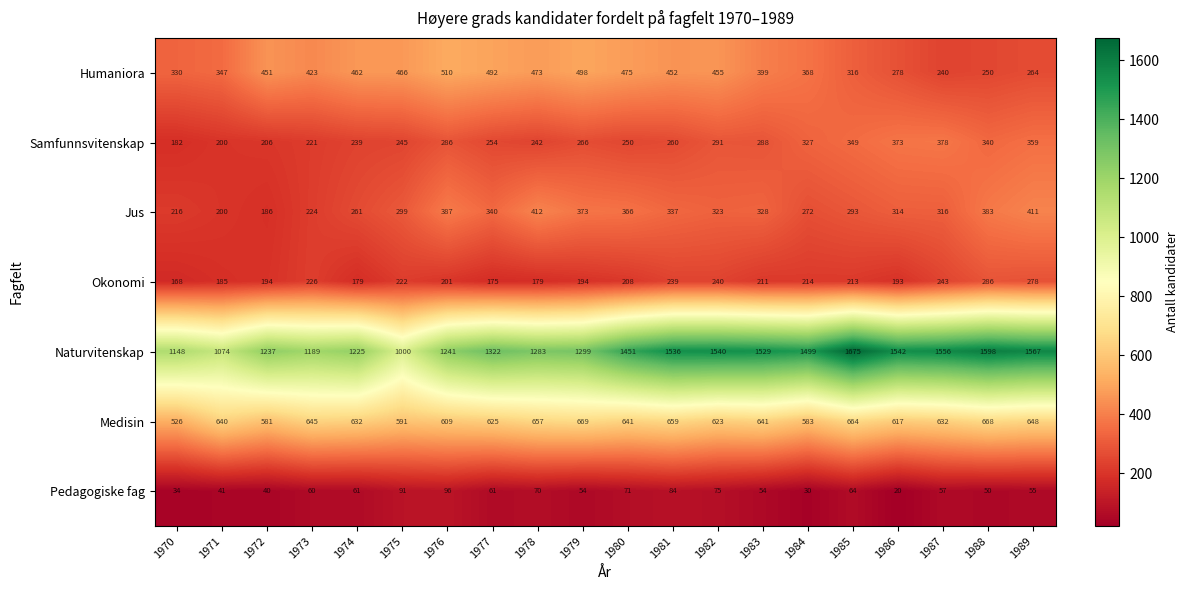

Which series has the widest spread of values?

Naturvitenskap